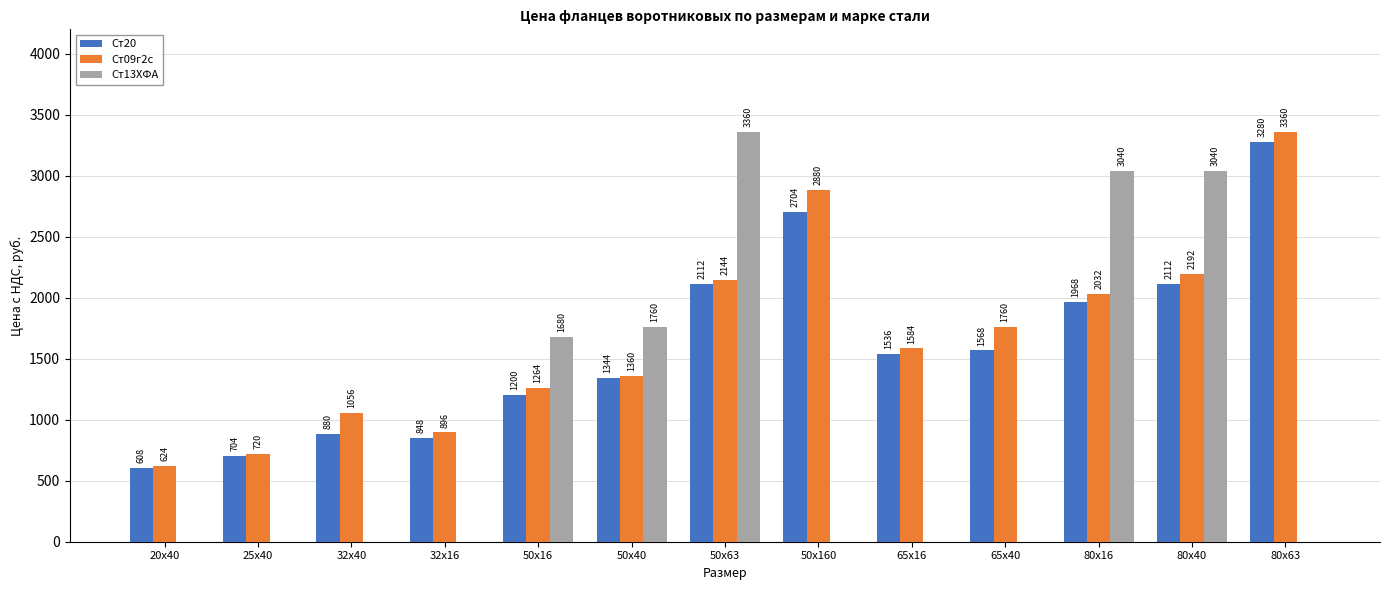

Which series changed the most between 32х40 and 50х16?

Ст13ХФА